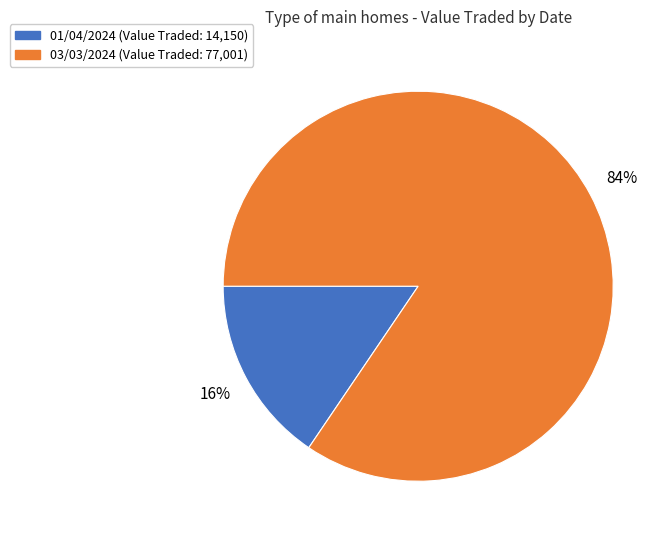

To the nearest percent, what percentage of the pie is 01/04/2024?

16%